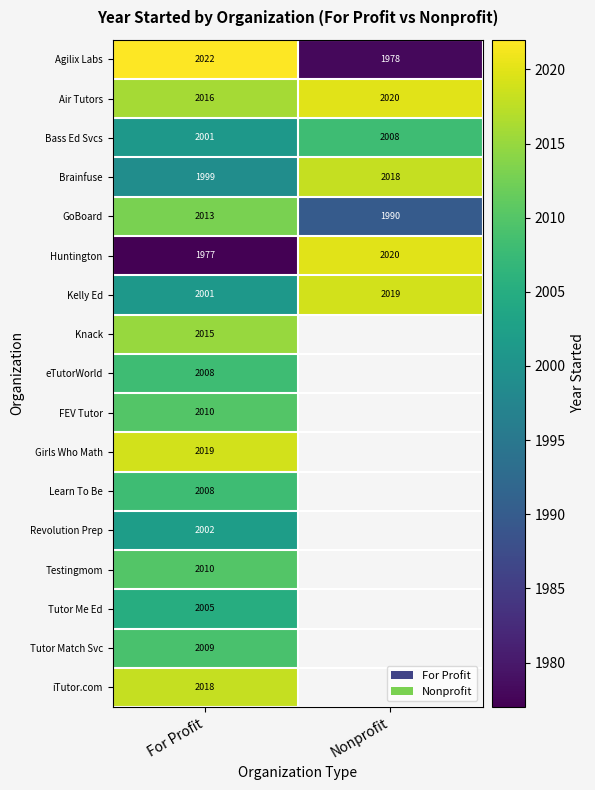

Between For Profit and Nonprofit, which is larger?

For Profit